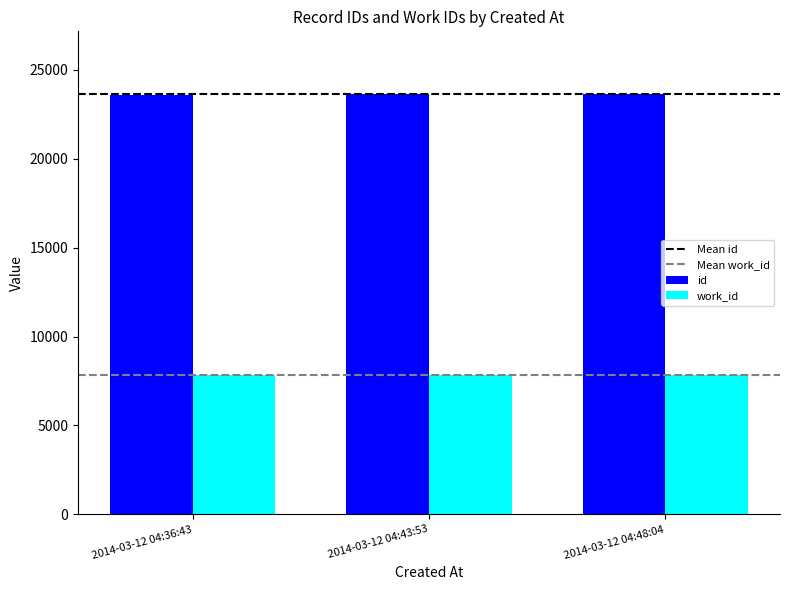

At 2014-03-12 04:48:04, list the series in order from smallest to largest.

work_id, id